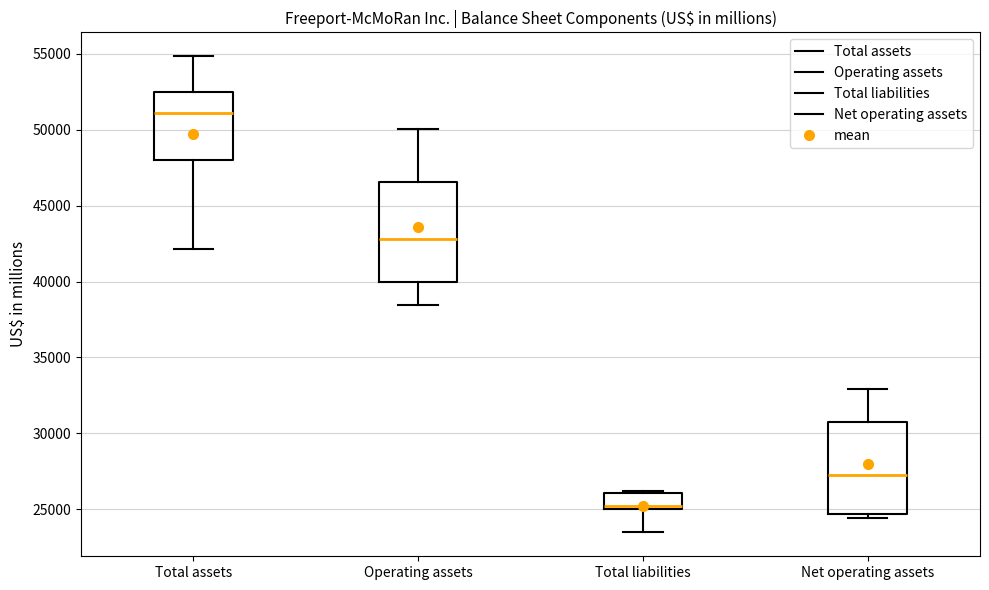

Where is the lower edge of the box for Total liabilities on the y-axis? The values are not printed on the chart, so give them approximately, as read against the axis.

25000